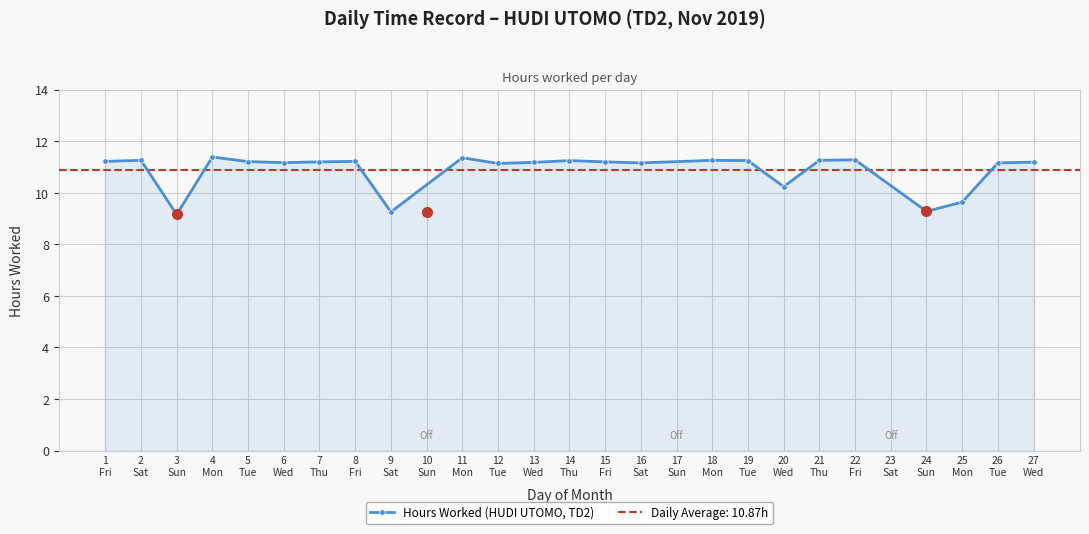

What is the value of the Hours Worked (HUDI UTOMO, TD2) point at the 15th from the left?

11.2